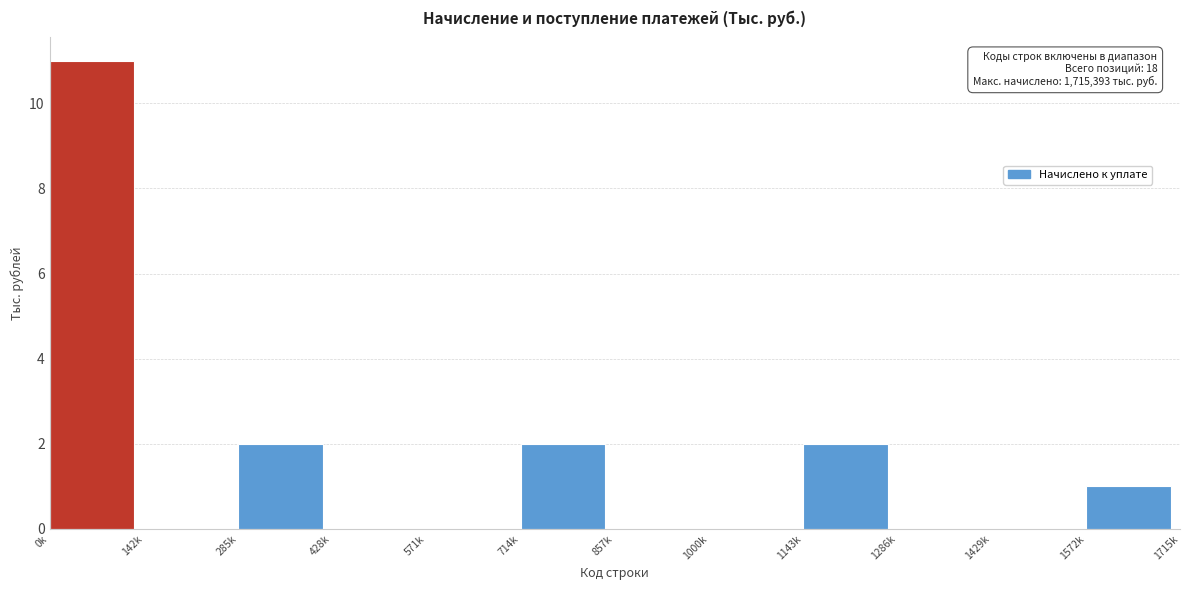

Reading left to right, what are all the values shown in this chart?

0k=11	142k=0	285k=2	428k=0	571k=0	714k=2	857k=0	1000k=0	1143k=2	1286k=0	1429k=0	1572k=1